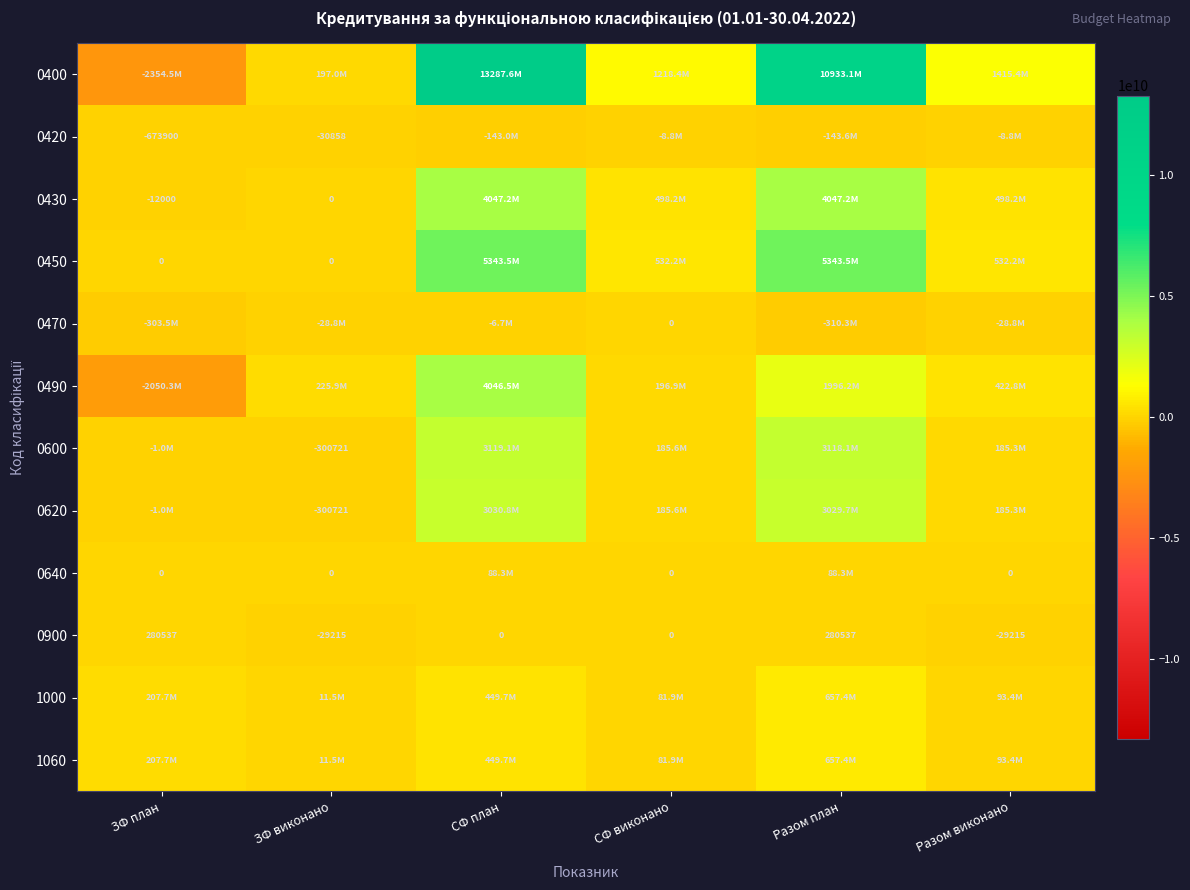

Where does the 0900 series first go above 0?

ЗФ план